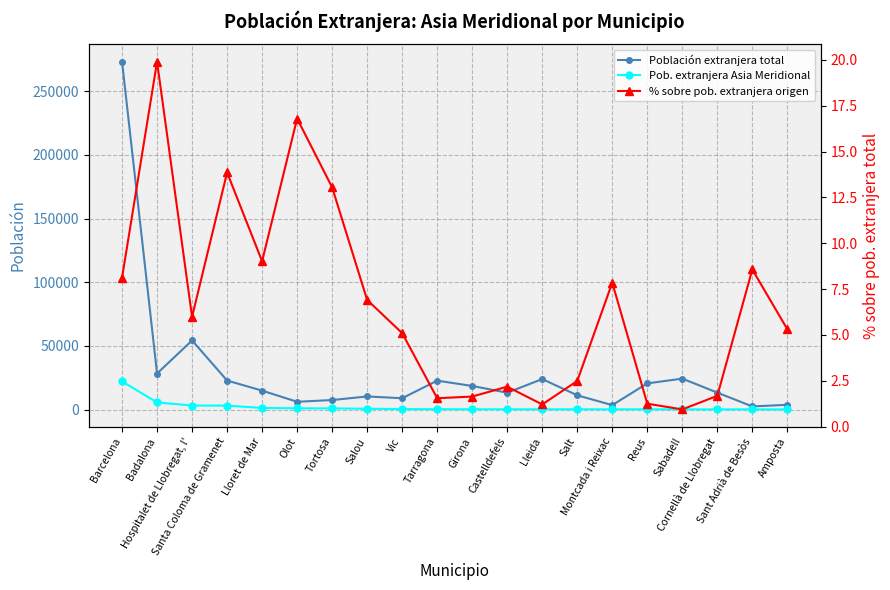

What is the total value across all series at Salt?

11558.5